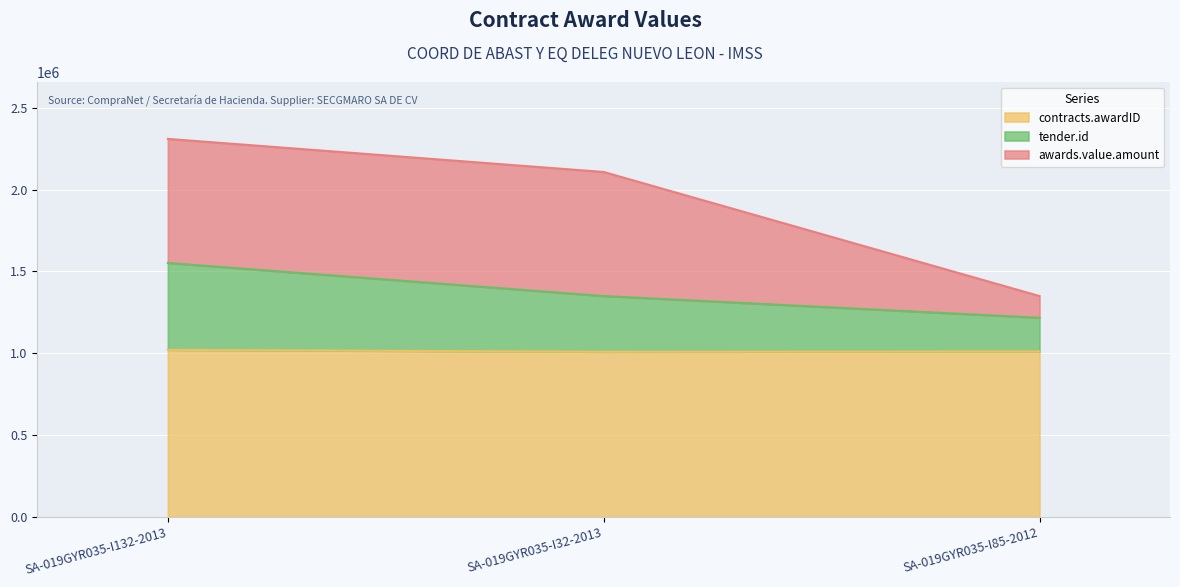

What is the approximate value of contracts.awardID at SA-019GYR035-I132-2013?

1020581.0